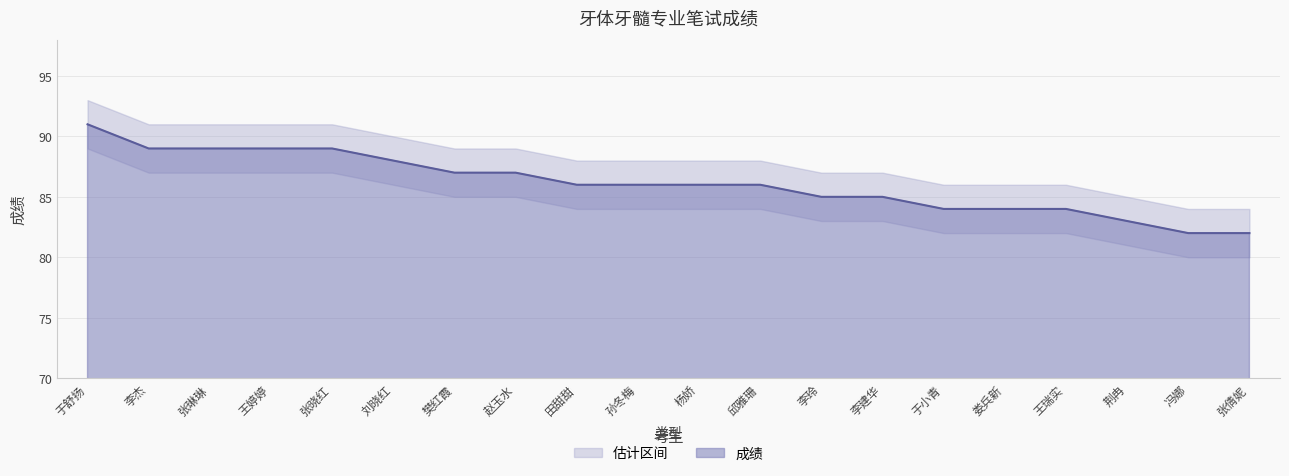

What is the label of the 19th point from the right?

李杰